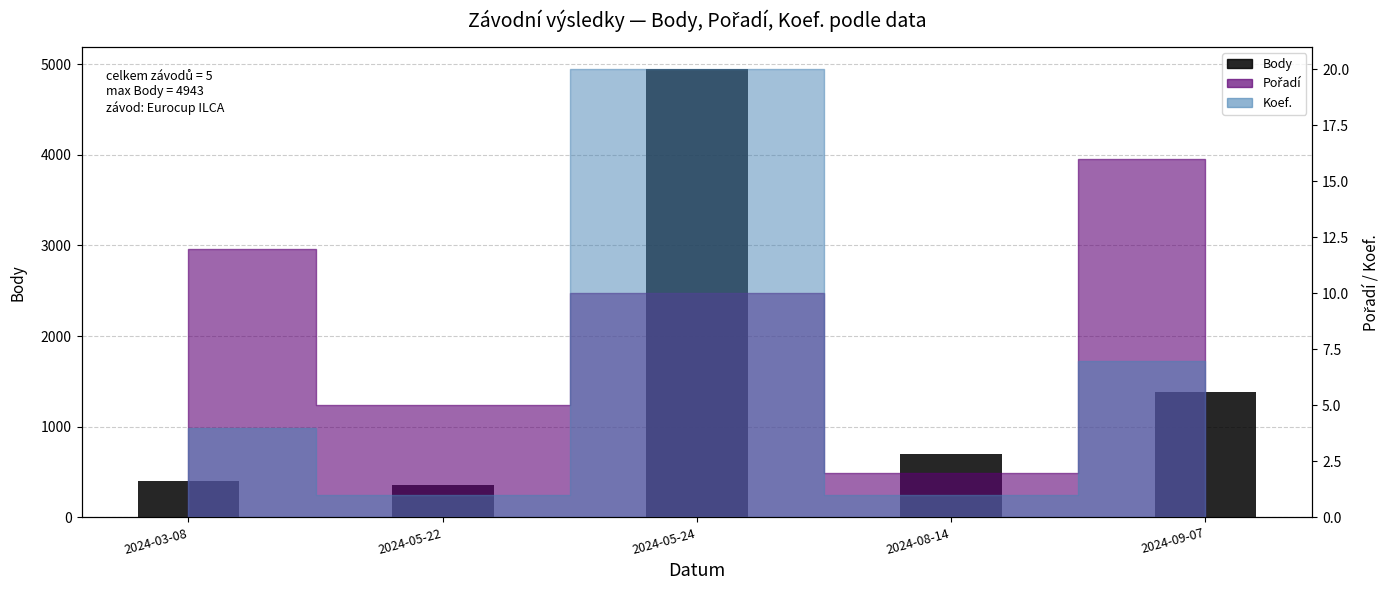

What is the change in value from 2024-03-08 to 2024-05-22?

-48